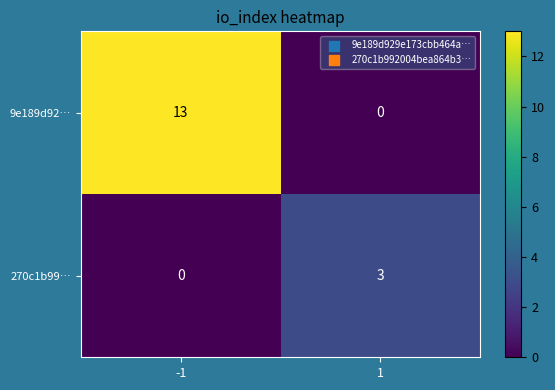

What is the greatest value displayed?

13